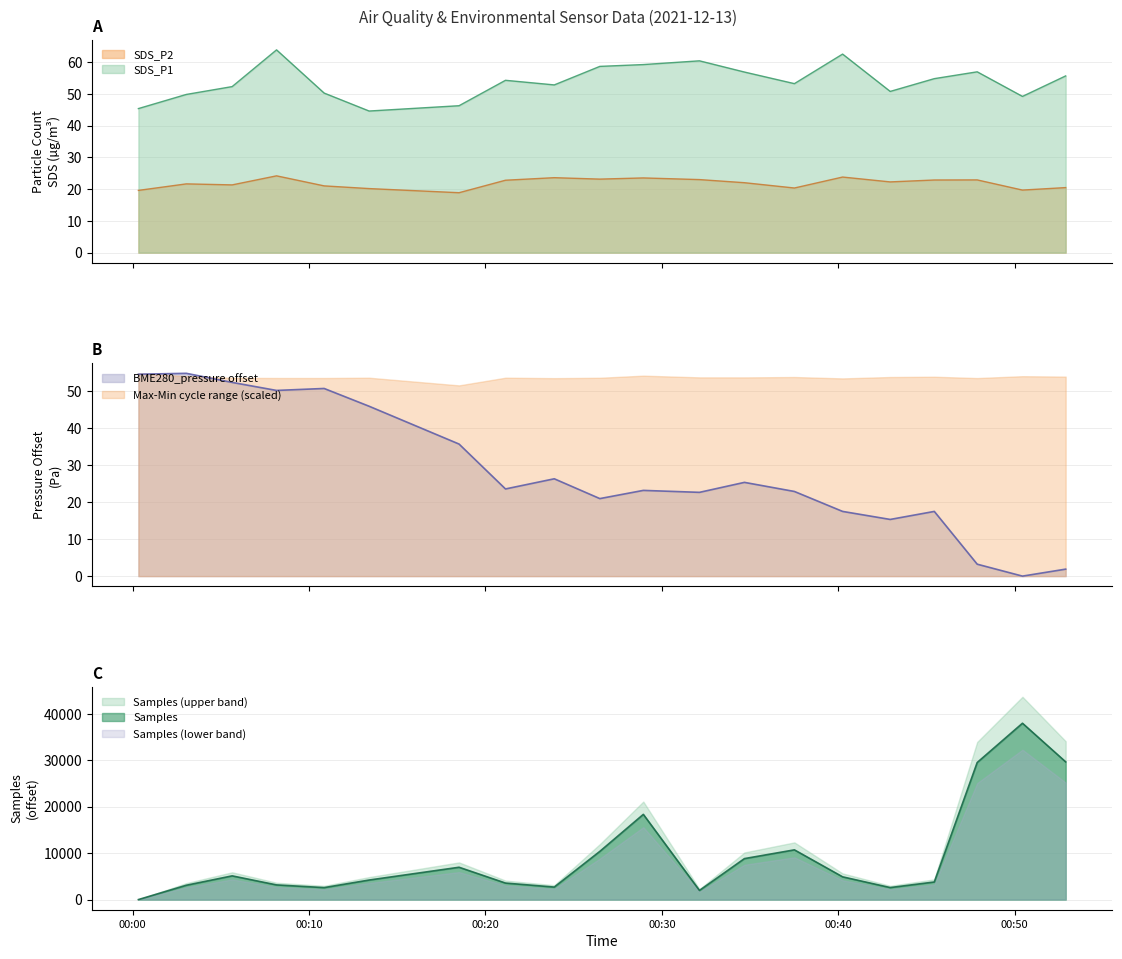

True or false: SDS_P1 and SDS_P2 cross at least once.

False